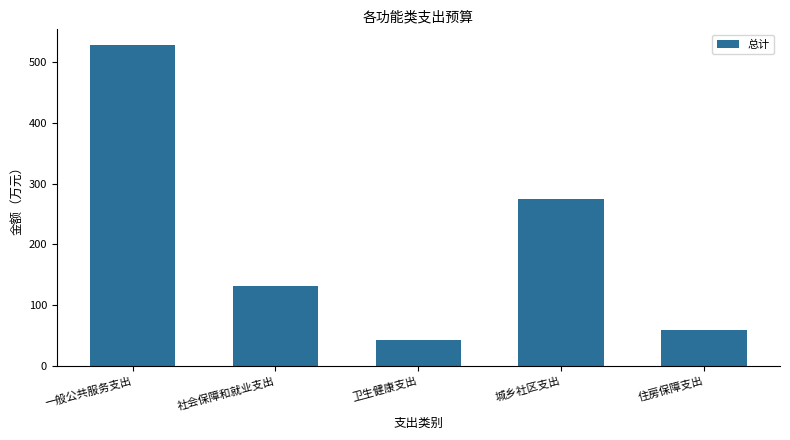

What is the change in value from 一般公共服务支出 to 城乡社区支出?

-253.7